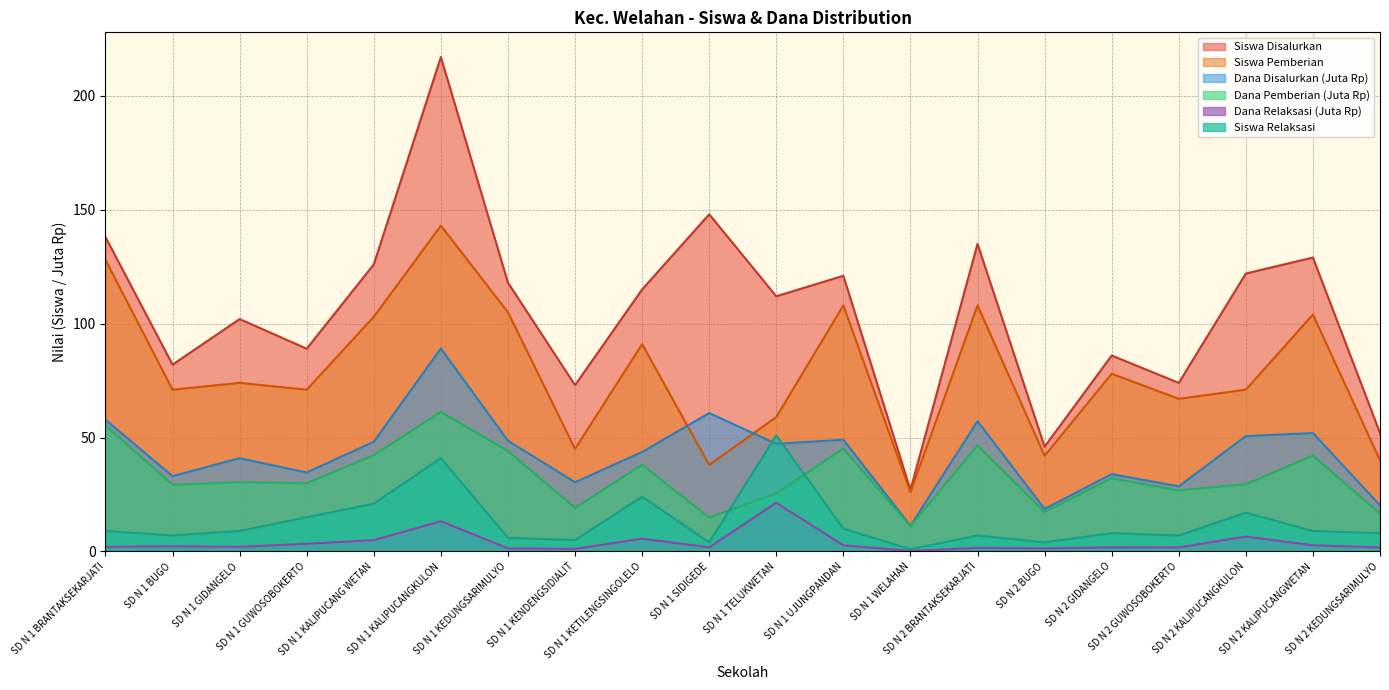

Reading right to left, what are all the values shown in this chart?

Siswa Disalurkan: 52.0	129.0	122.0	74.0	86.0	46.0	135.0	27.0	121.0	112.0	148.0	115.0	73.0	118.0	217.0	126.0	89.0	102.0	82.0	138.0
Dana Disalurkan: 20.2	52.0	50.6	28.6	34.0	18.7	57.1	11.2	49.0	47.2	60.8	43.6	30.4	48.6	89.1	48.1	34.6	41.0	33.1	57.8
Dana Pemberian: 16.6	42.1	29.5	26.8	32.2	17.3	46.6	11.0	45.2	25.4	14.8	38.0	19.1	44.1	61.2	42.3	29.9	30.4	29.2	55.4
Siswa Pemberian: 40.0	104.0	71.0	67.0	78.0	42.0	108.0	26.0	108.0	59.0	38.0	91.0	45.0	105.0	143.0	103.0	71.0	74.0	71.0	128.0
Dana Relaksasi: 1.8	2.7	6.5	1.8	1.8	1.4	1.6	0.2	2.7	21.4	1.8	5.6	1.1	1.4	13.3	5.0	3.4	2.0	2.2	2.0
Siswa Relaksasi: 8.0	9.0	17.0	7.0	8.0	4.0	7.0	1.0	10.0	51.0	4.0	24.0	5.0	6.0	41.0	21.0	15.0	9.0	7.0	9.0